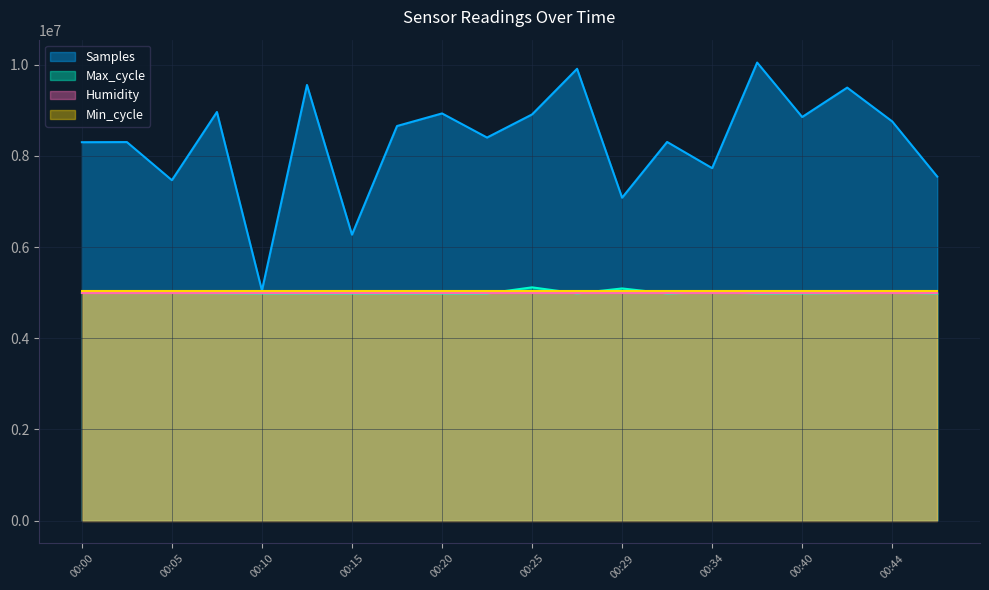

Between 00:44 and 00:32, which is larger?

00:44